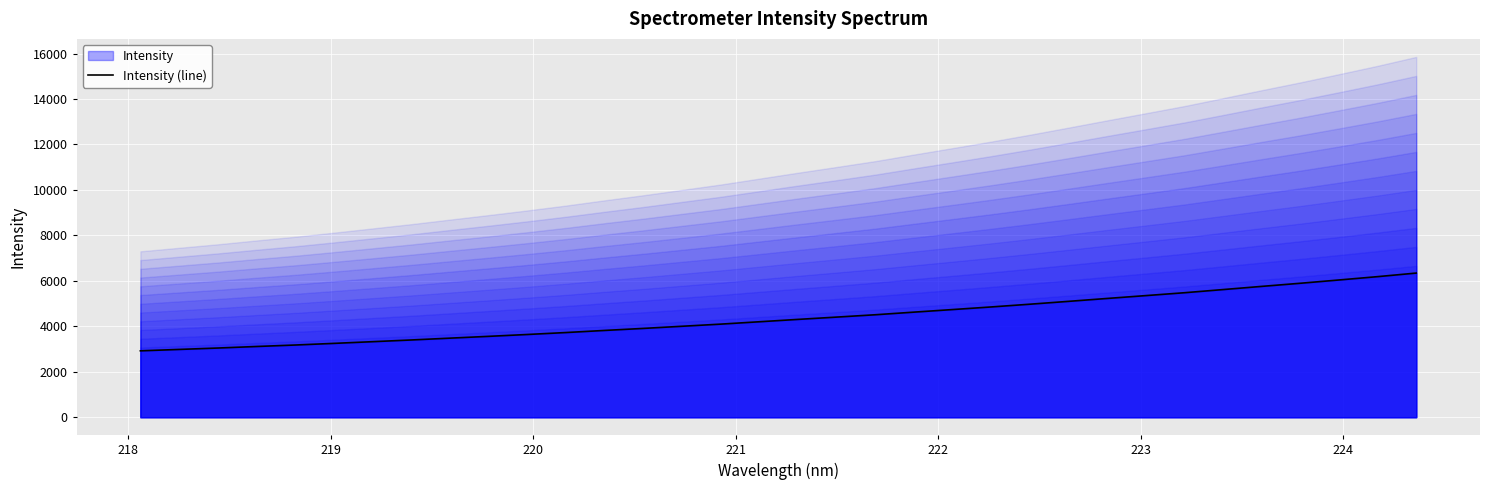

Reading left to right, list all the values displayed in this chart.

2919.0	2980.8	3042.5	3110.2	3175.1	3247.3	3321.9	3396.9	3477.2	3556.7	3638.5	3724.3	3816.7	3905.7	4000.1	4094.4	4198.6	4302.6	4403.8	4506.7	4622.2	4735.4	4850.5	4970.8	5096.4	5223.8	5349.3	5475.8	5614.7	5754.8	5892.3	6036.5	6183.4	6340.4